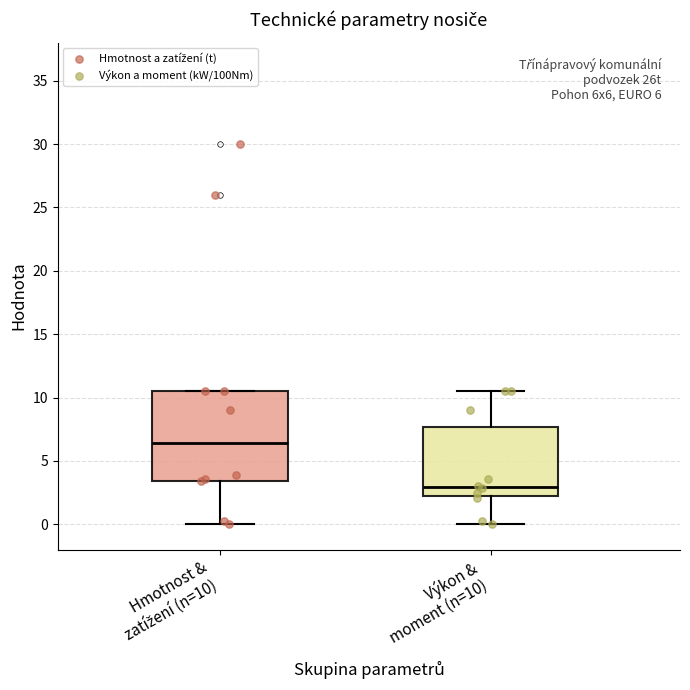

Comparing the boxes themselves (not the whiskers), which one is the tallest?

Hmotnost & zatížení (n=10)